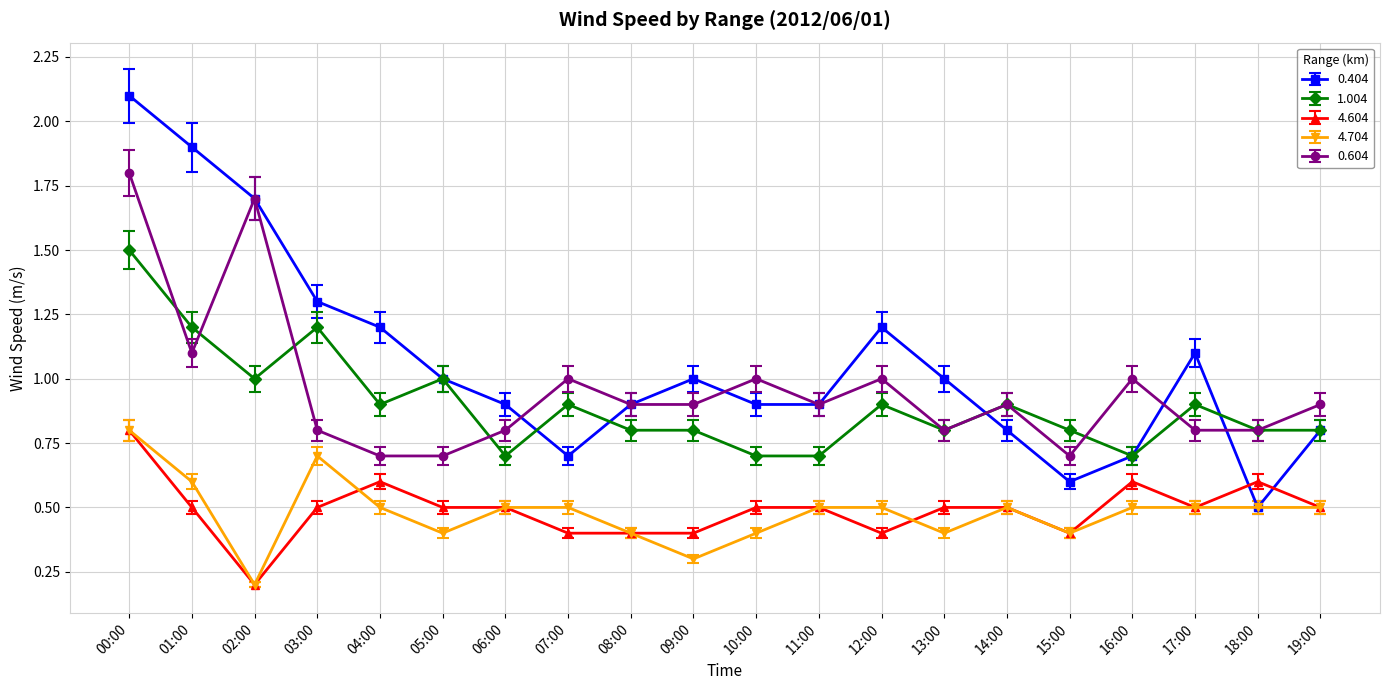

The value of 0.604 at 10:00 is 1.3. True or false?

False